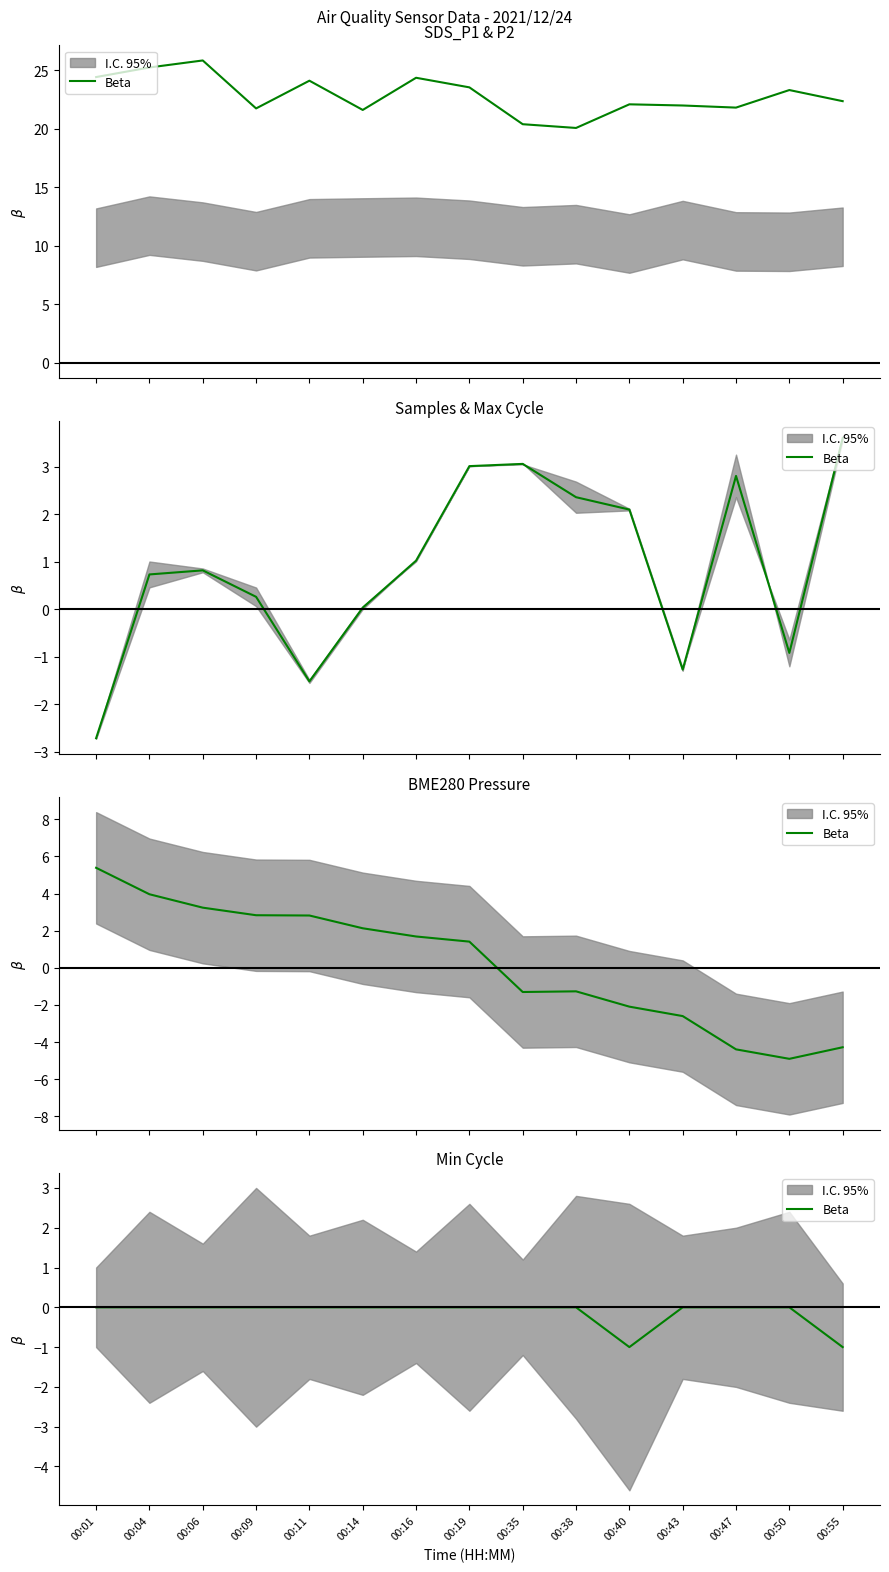

Rank the categories by value from highest to lowest.

00:01, 00:04, 00:06, 00:09, 00:11, 00:14, 00:16, 00:19, 00:35, 00:38, 00:43, 00:47, 00:50, 00:40, 00:55